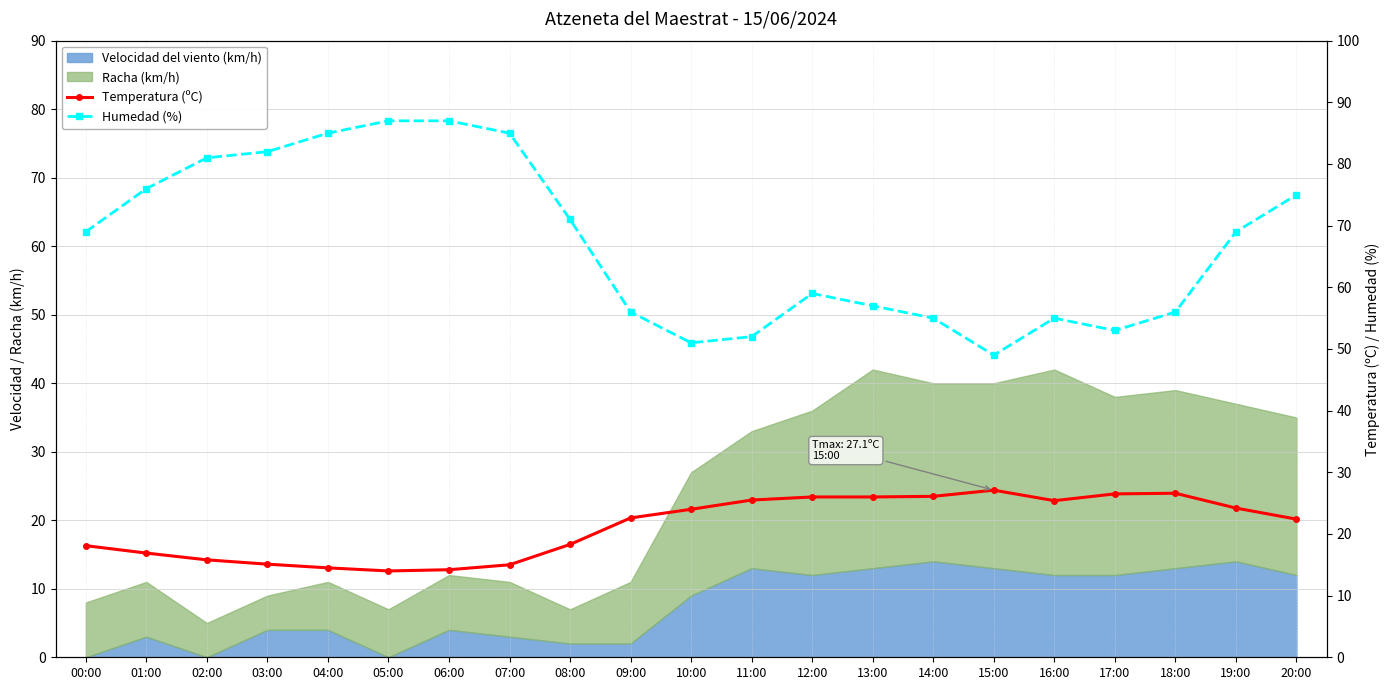

What is the difference between the Temperatura (ºC) values at 03:00 and 17:00?

11.4